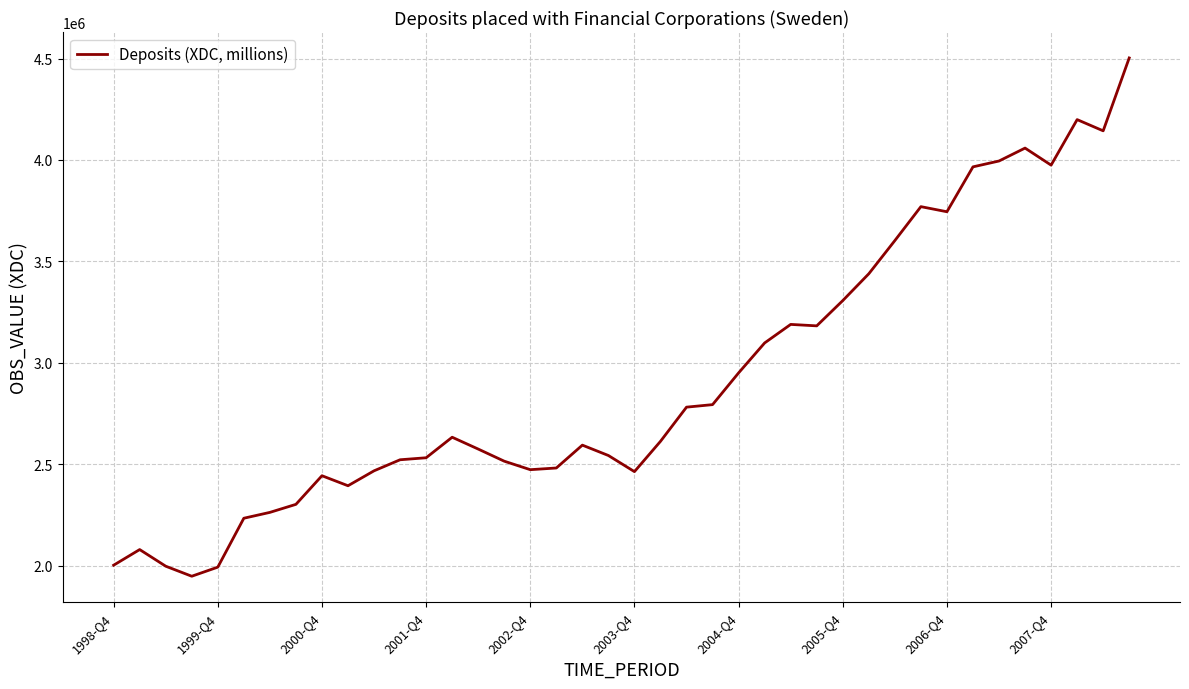

What is the difference between the maximum and minimum values?

2554447